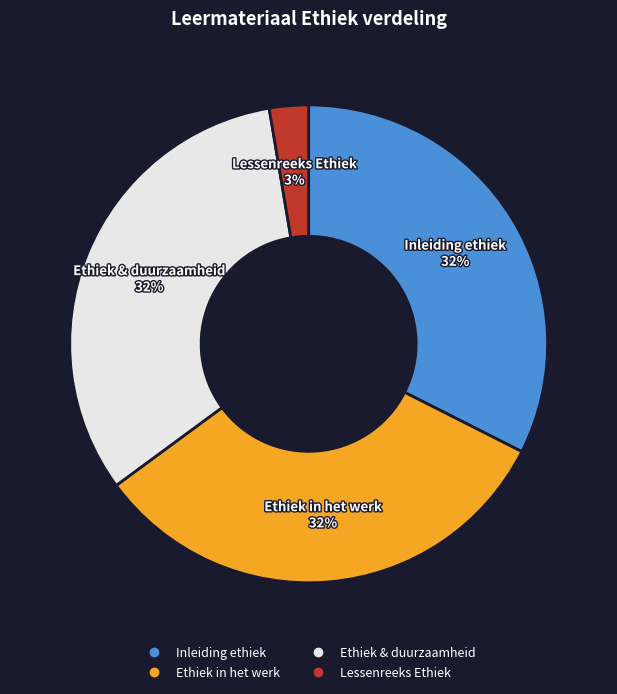

Is it true that Ethiek & duurzaamheid is 26% of the pie?

False